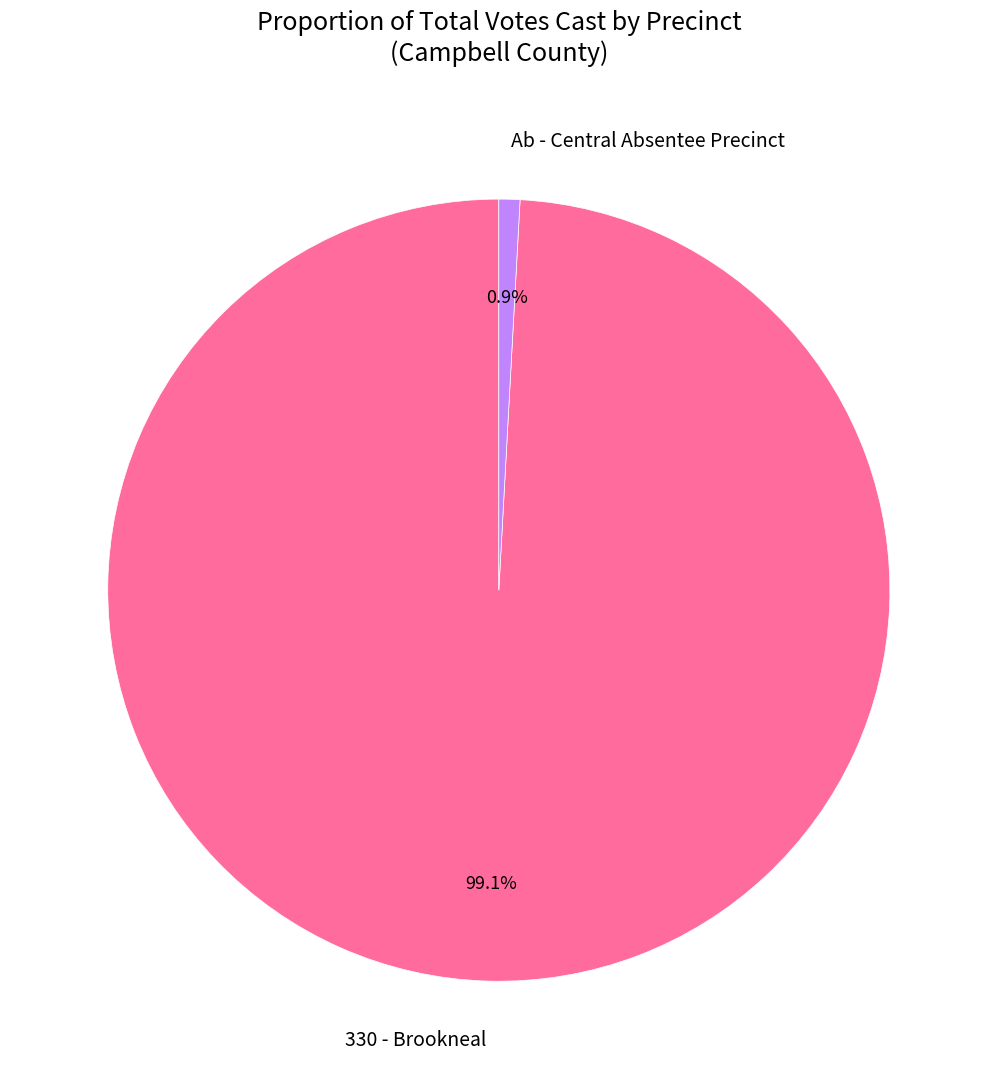

Rank the categories by value from highest to lowest.

330 - Brookneal, Ab - Central Absentee Precinct